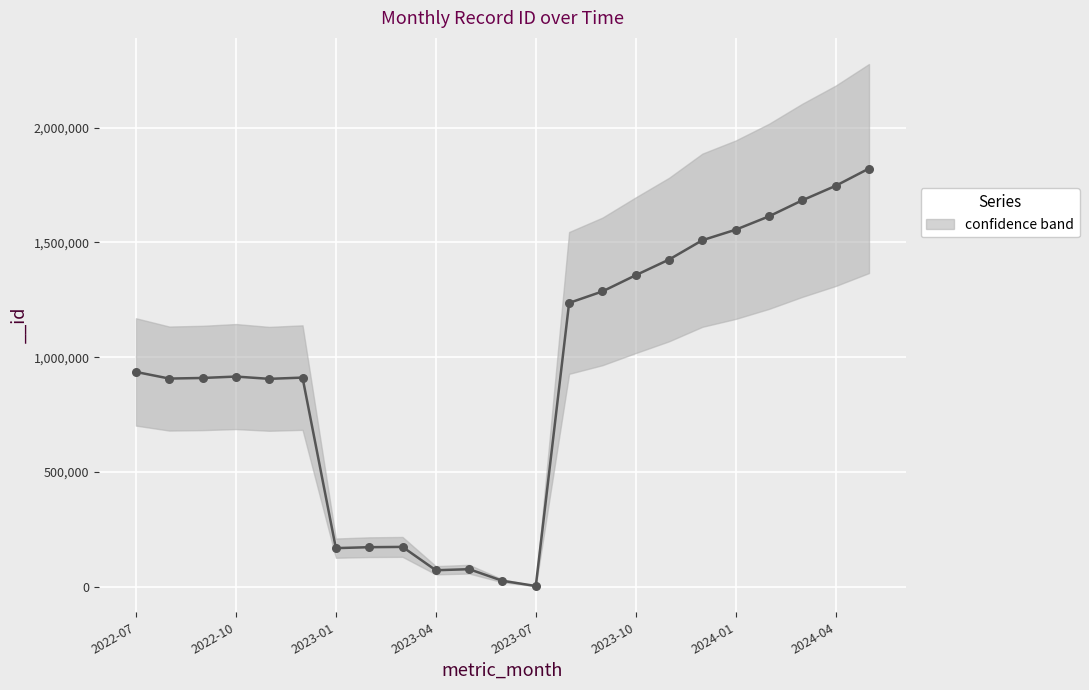

Which has a higher value, 2023-08 or 2024-05?

2024-05